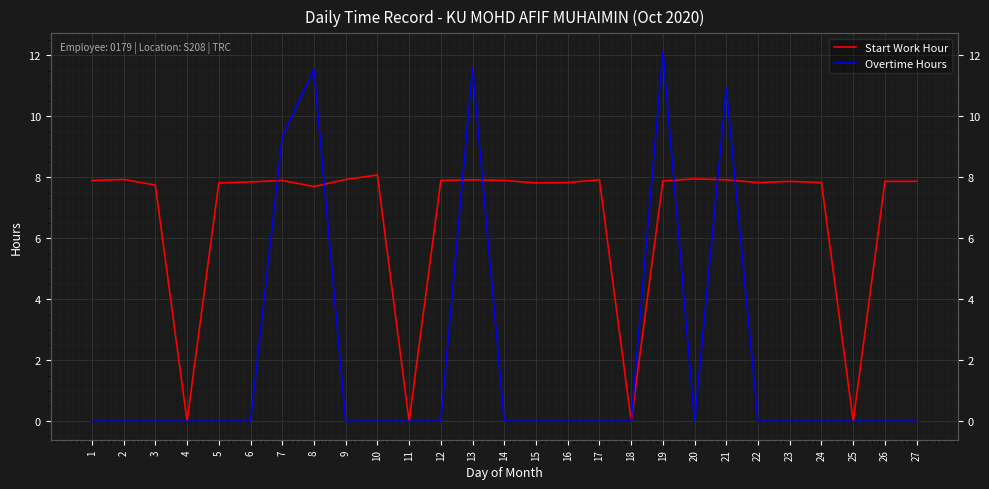

At which category is the sum across all series the highest?

19